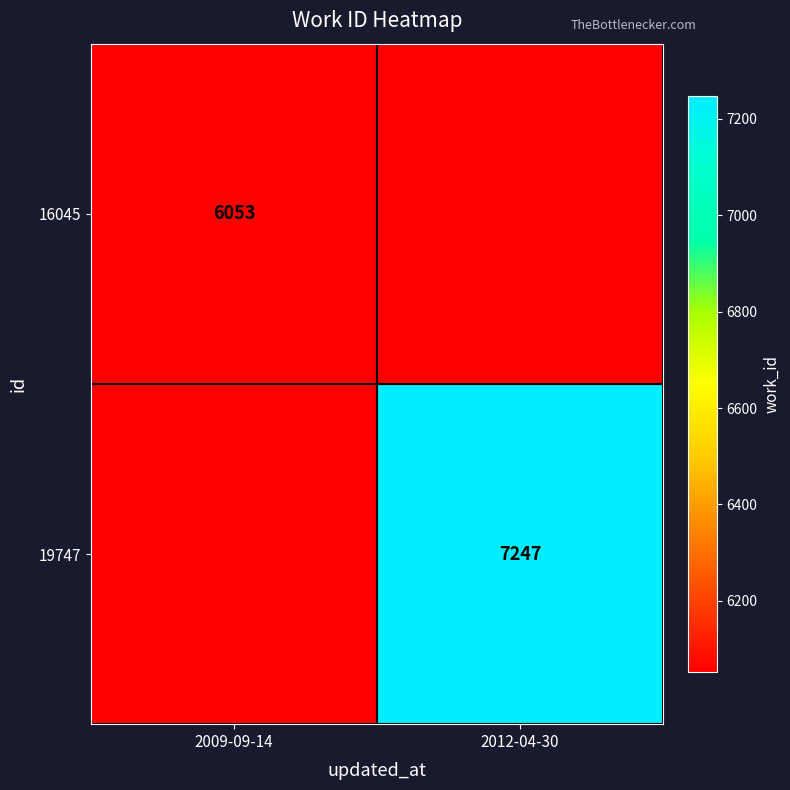

The 16045 series shows 6053 at 2009-09-14. True or false?

True